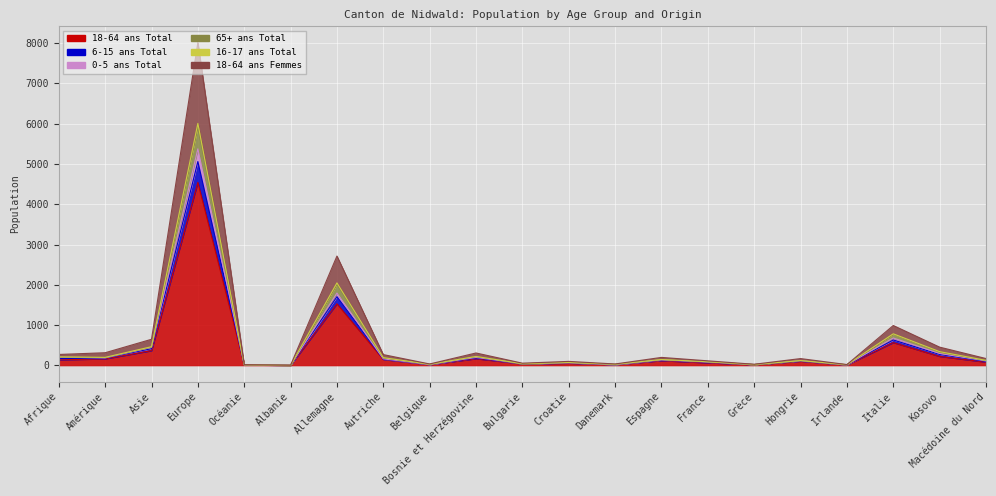

In 16-17 ans Total, how many points are lower than both neighbors (excluding endpoints)?

6